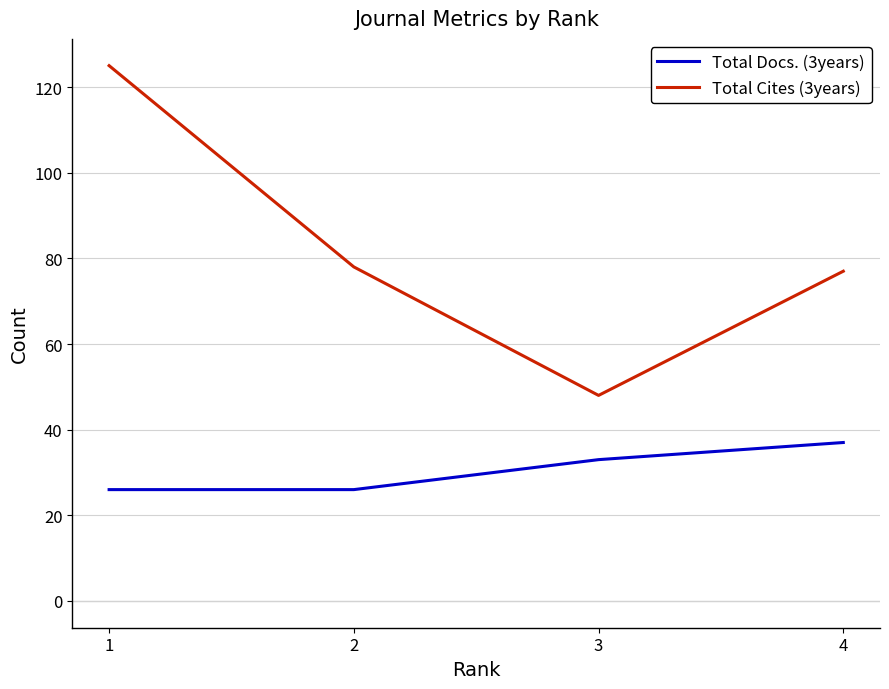

At 3, list the series in order from smallest to largest.

Total Docs. (3years), Total Cites (3years)